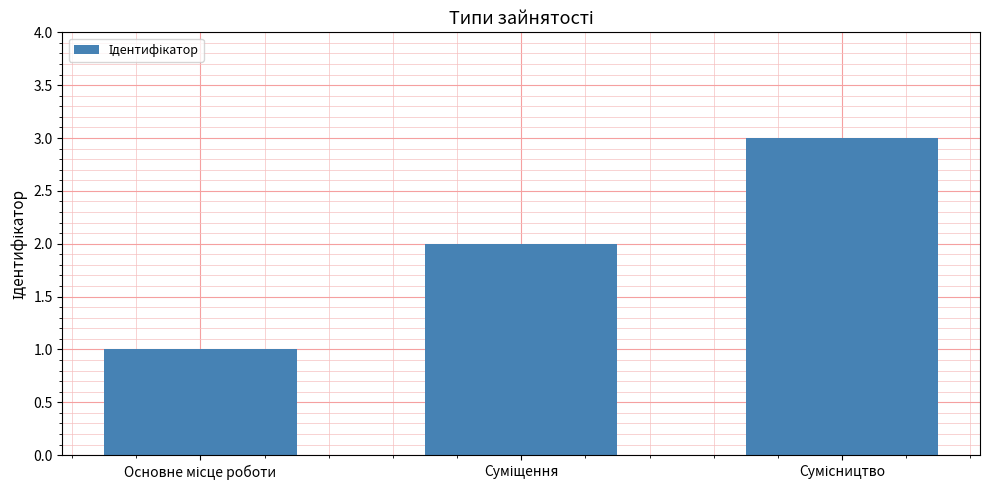

What is the sum of all values?

6